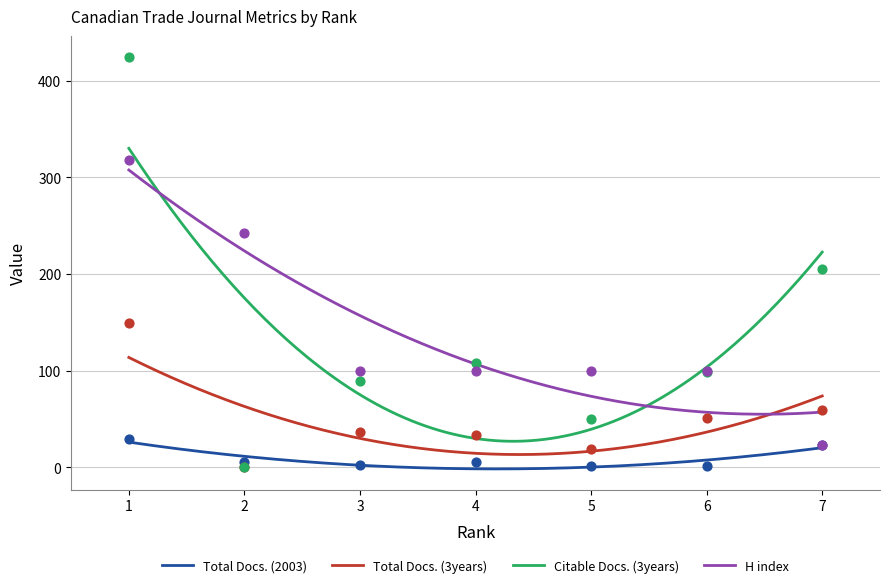

Which series contains the highest Y value?

Citable Docs. (3years)